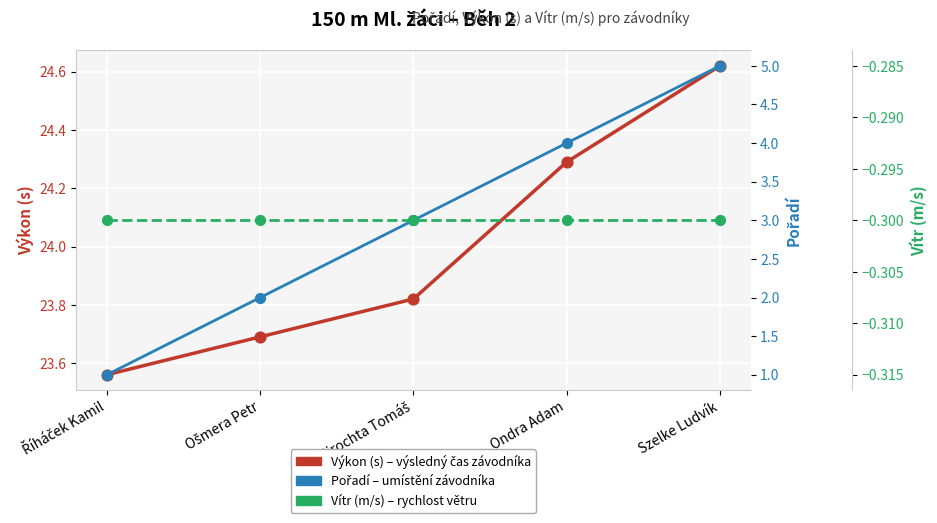

Which series contains the highest Y value?

Výkon (s)